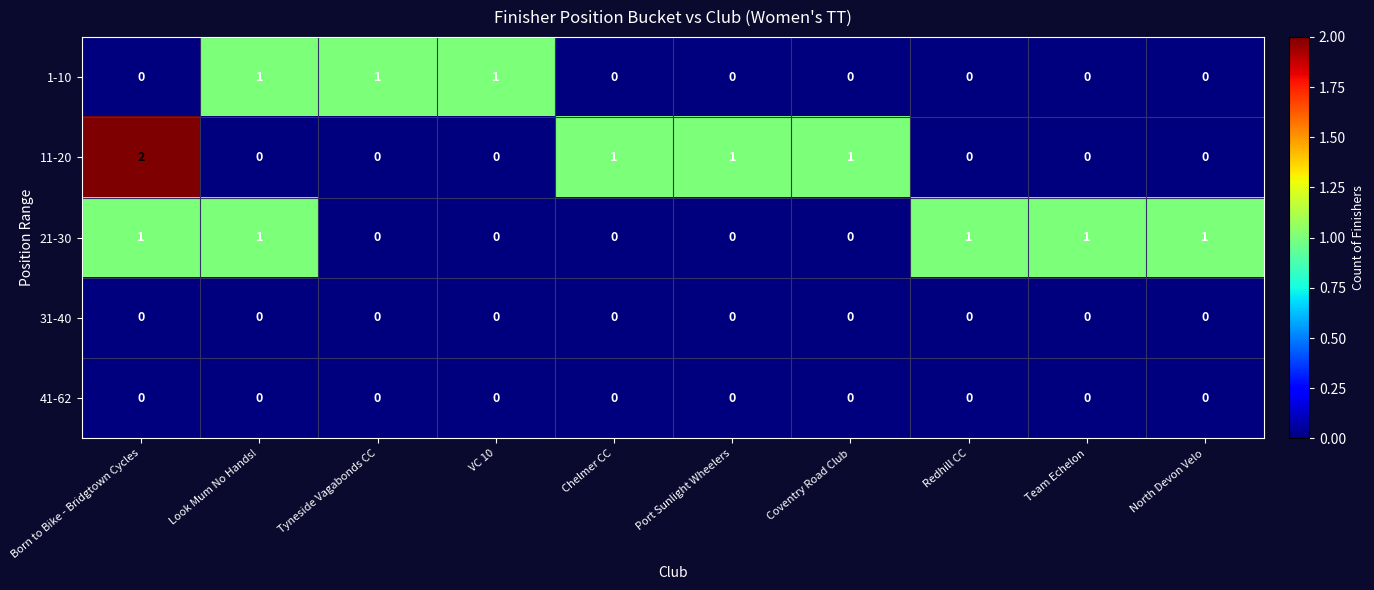

At how many categories does at least one series exceed 0?

10